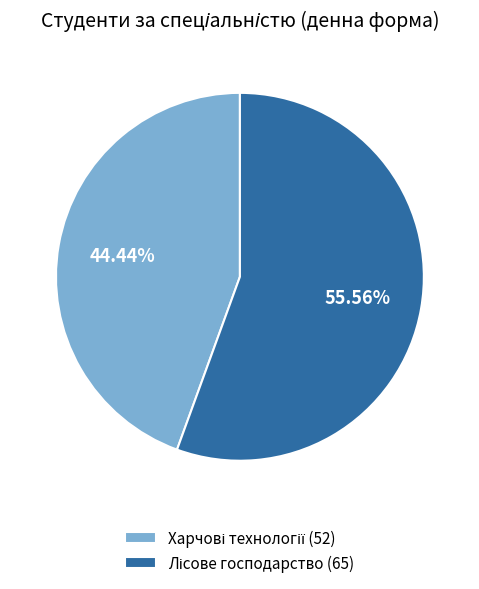

Is there a majority slice in this chart?

Yes